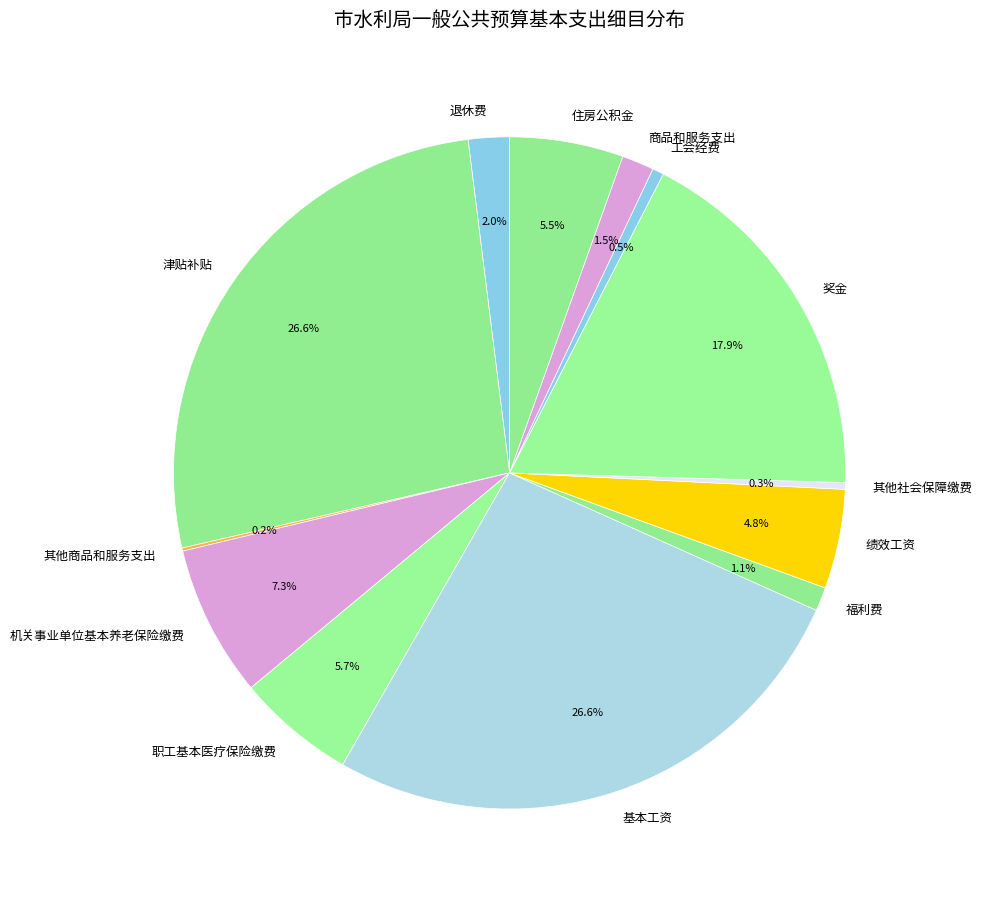

Approximately how many times larger is the value at 奖金 compared to 工会经费?

32.6